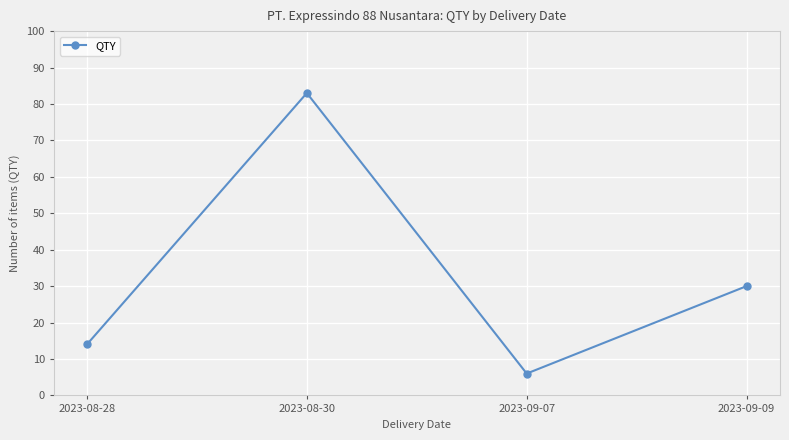

The chart shows a value of 6 at 2023-09-07. True or false?

True